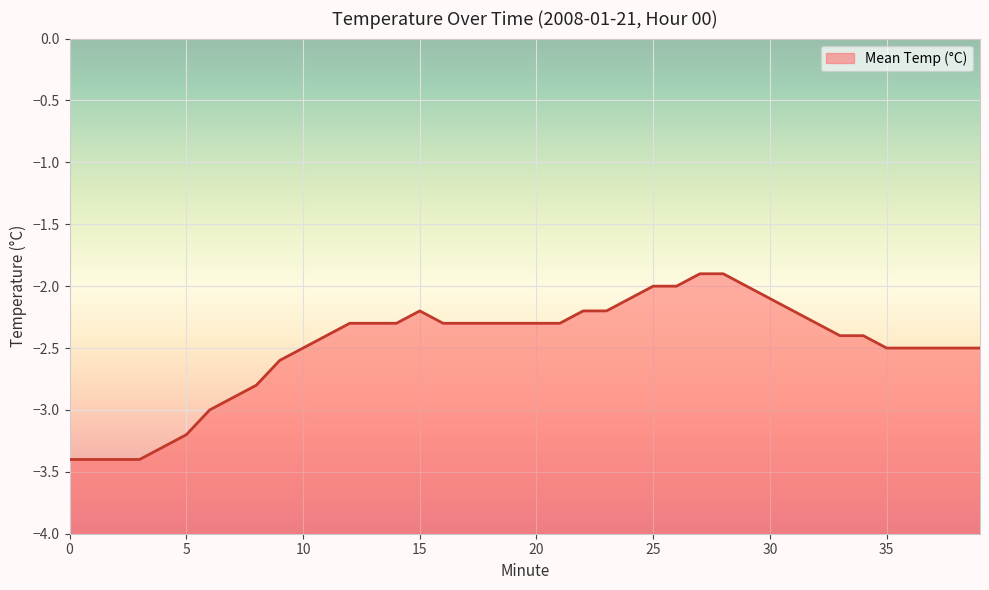

True or false: the data shows -3.1 at 16.

False